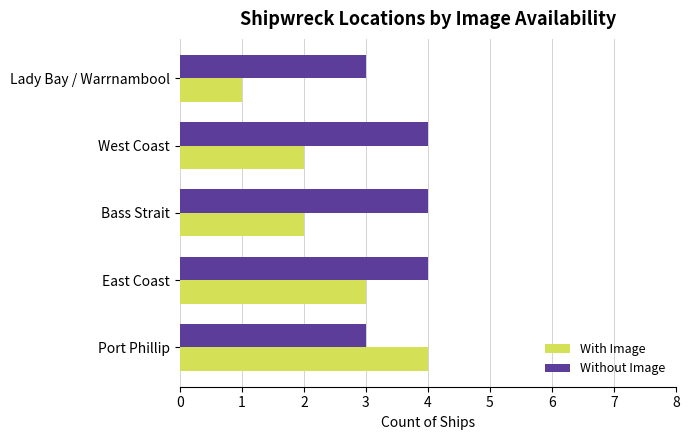

Which label corresponds to the smallest value in the chart?

Lady Bay / Warrnambool